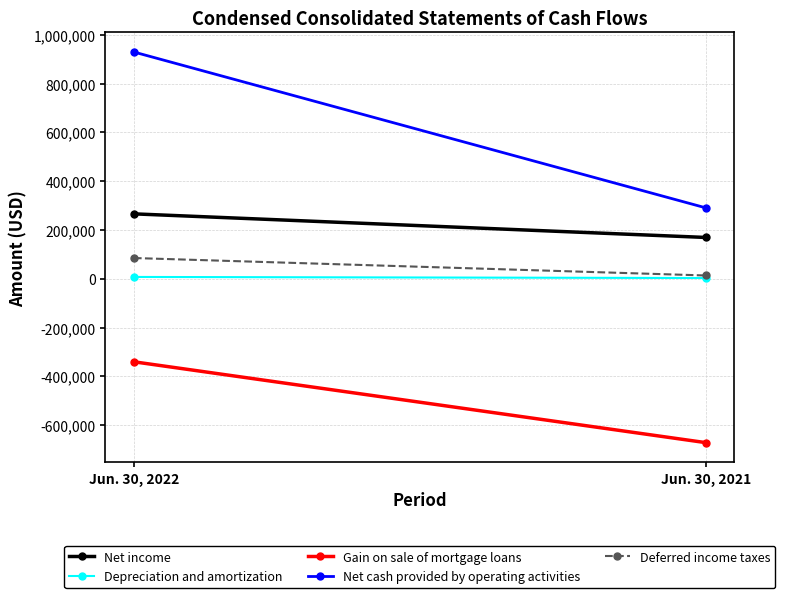

What is the value of the Depreciation and amortization point at the 1st from the left?

7721